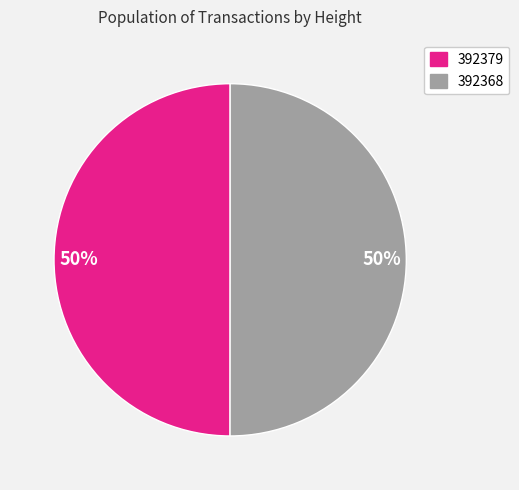

To the nearest percent, what is the average slice percentage?

50%